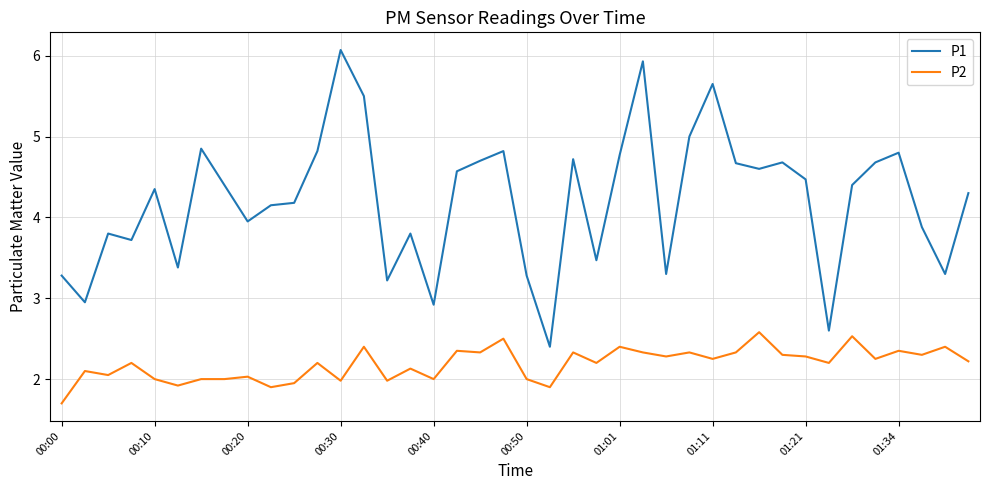

What is the maximum value shown in the chart?

6.1